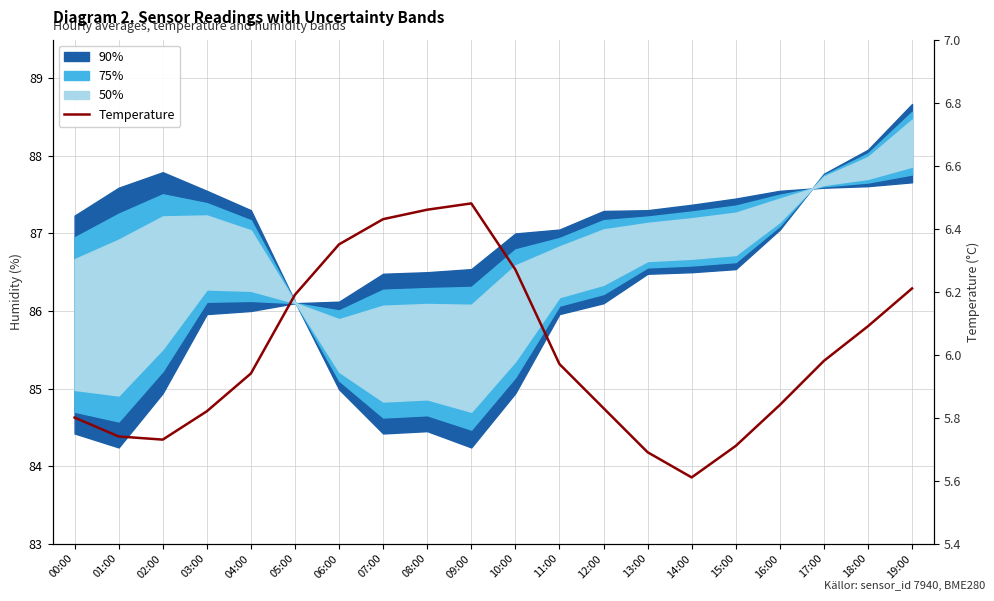

What is the approximate value at 11:00?

6.0